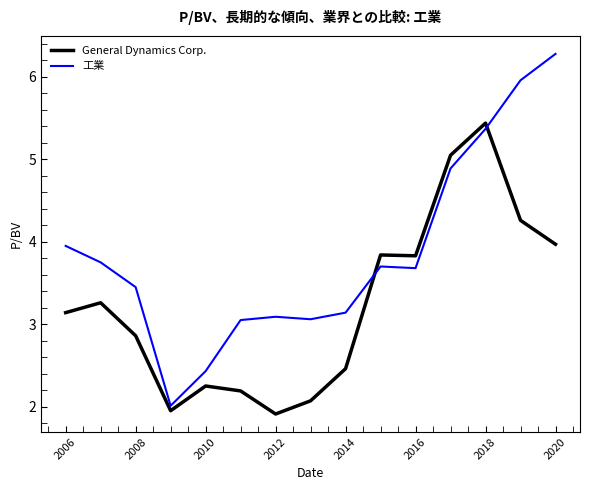

True or false: General Dynamics Corp. and 工業 cross at least once.

True